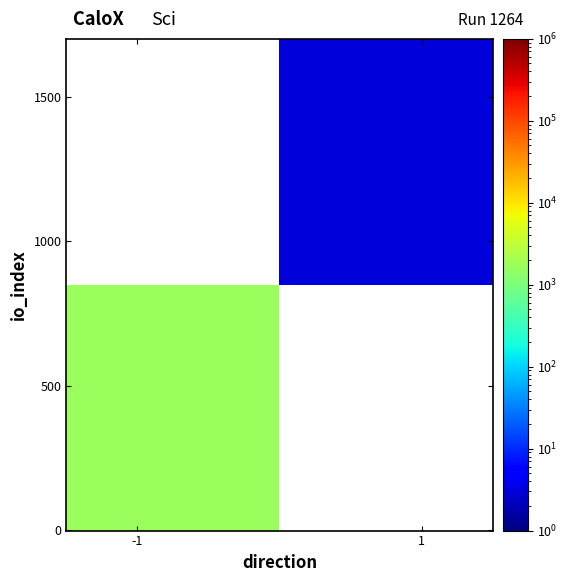

What is the smallest value displayed?

3.0